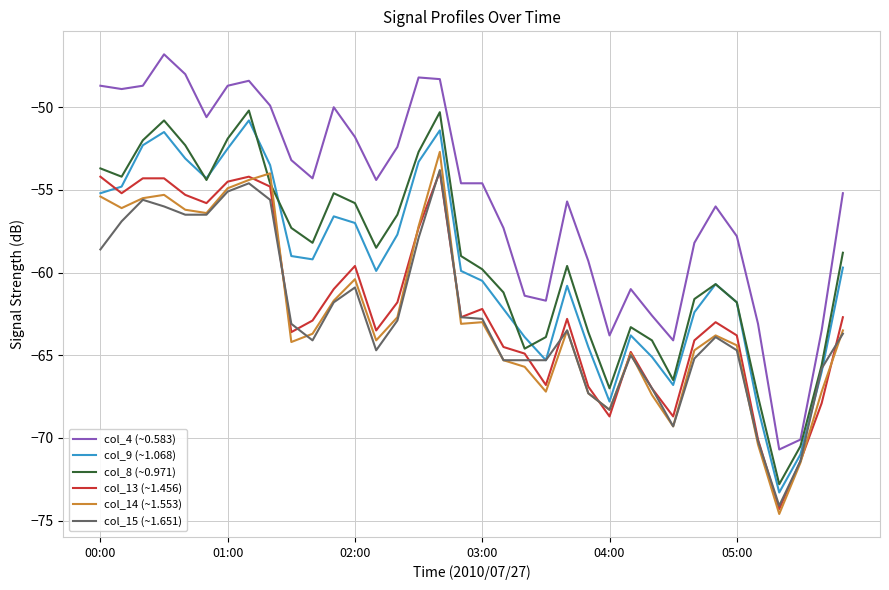

In col_8 (~0.971), how many points are lower than both neighbors (excluding endpoints)?

8